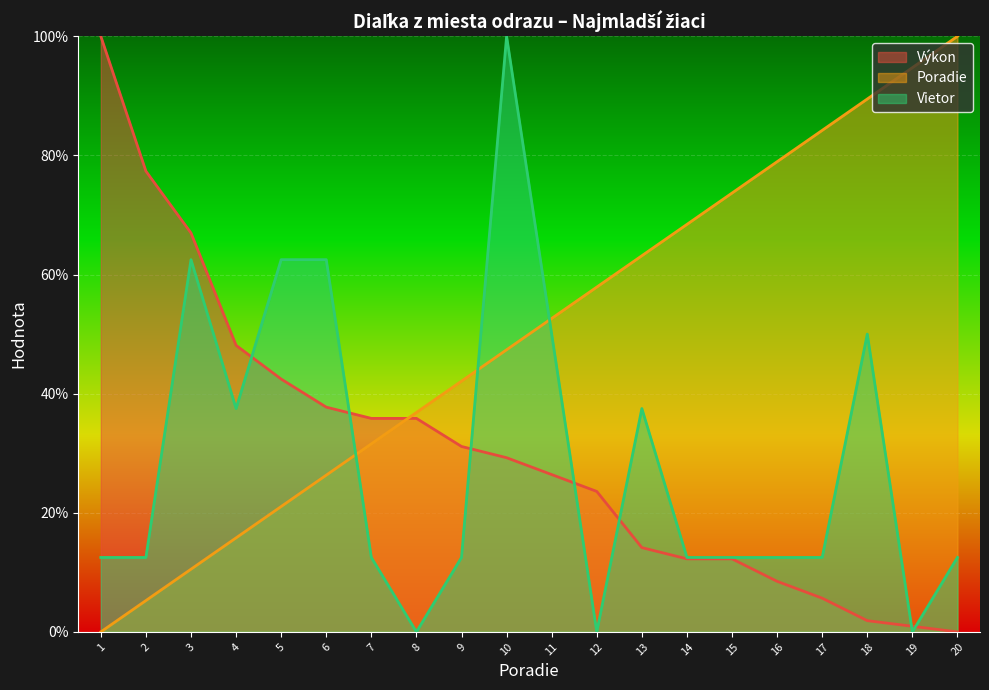

Which series changed the most between 2 and 6?

Vietor